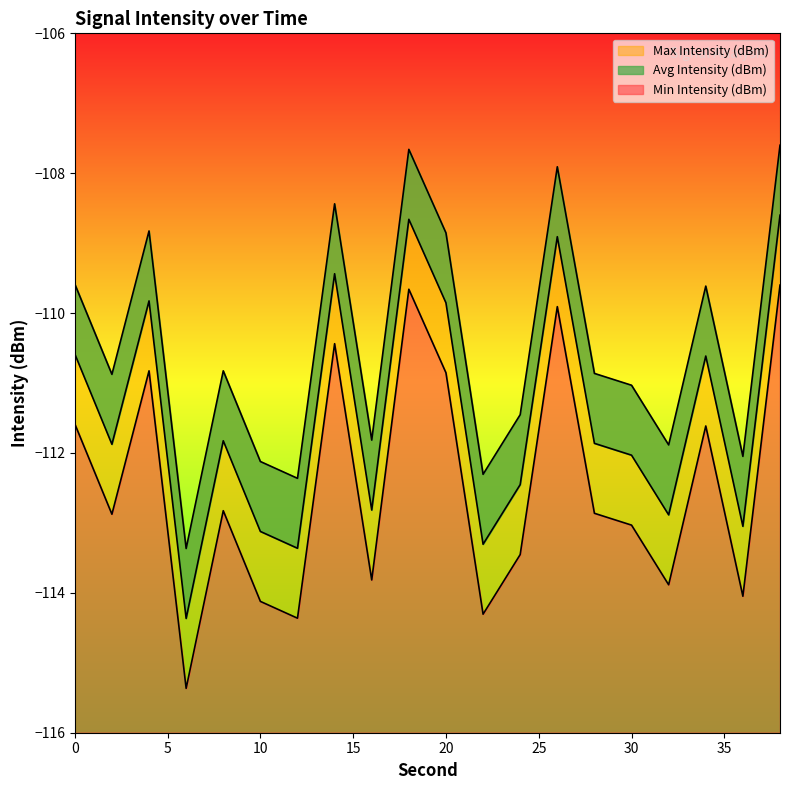

How many lines are shown in the chart?

3